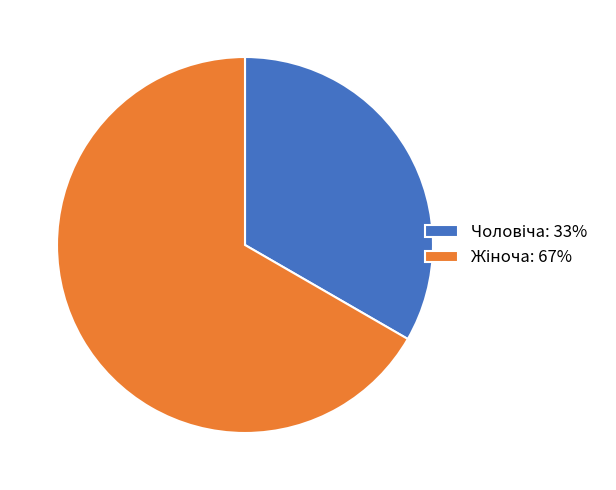

Which has a higher value, Жіноча or Чоловіча?

Жіноча